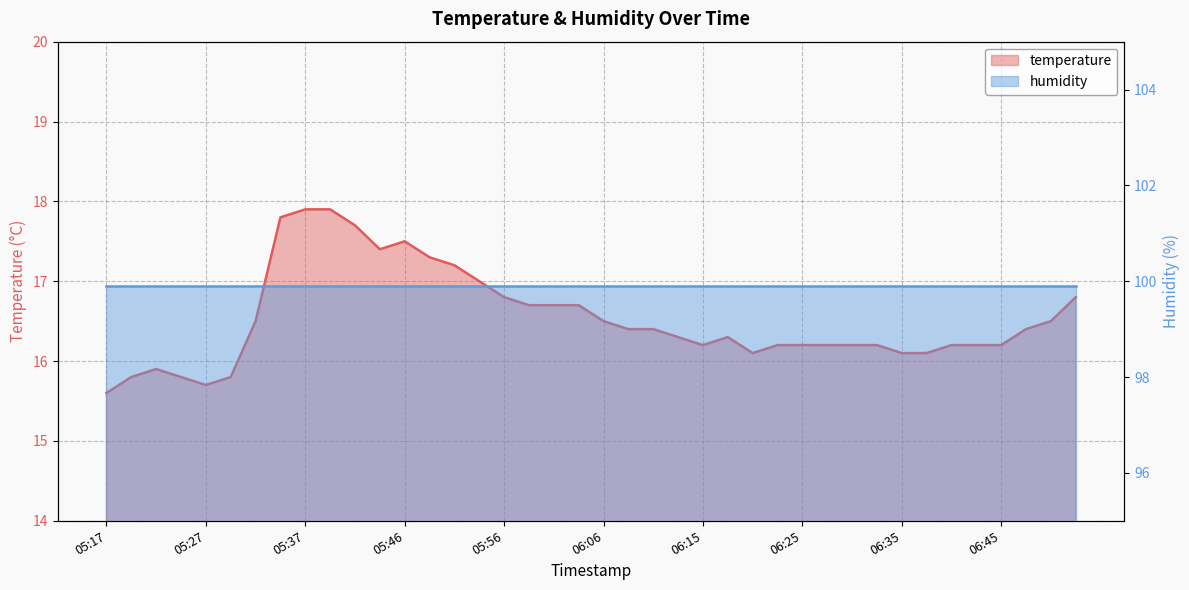

What is the label of the 7th point from the left?

05:32